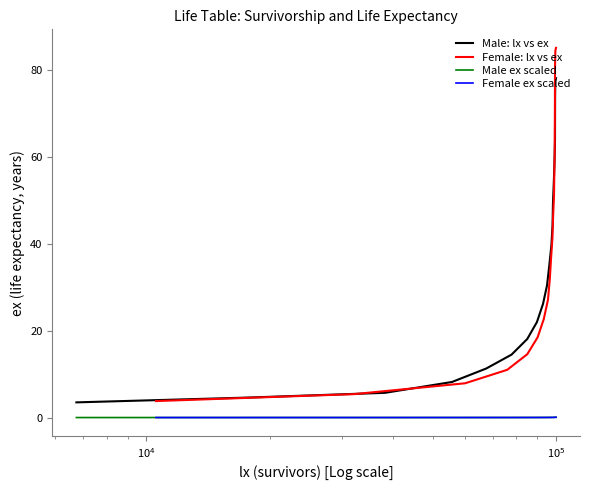

What is the difference between the second highest and minimum values in the Female ex scaled series?

0.1